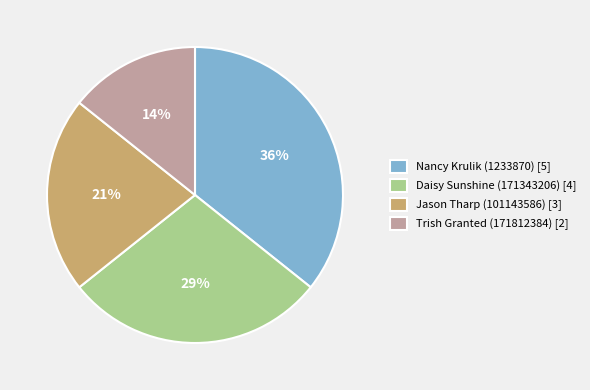

Combined, do Trish Granted (171812384) [2] and Jason Tharp (101143586) [3] account for over 50%?

No